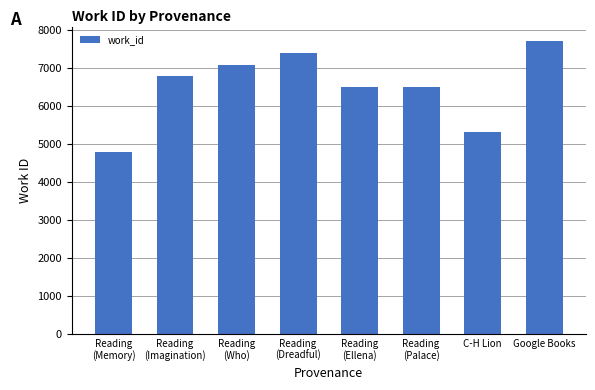

Reading left to right, transcribe all the data shown in this chart.

Reading
(Memory)=4790	Reading
(Imagination)=6794	Reading
(Who)=7080	Reading
(Dreadful)=7396	Reading
(Ellena)=6506	Reading
(Palace)=6506	C-H Lion=5298	Google Books=7701